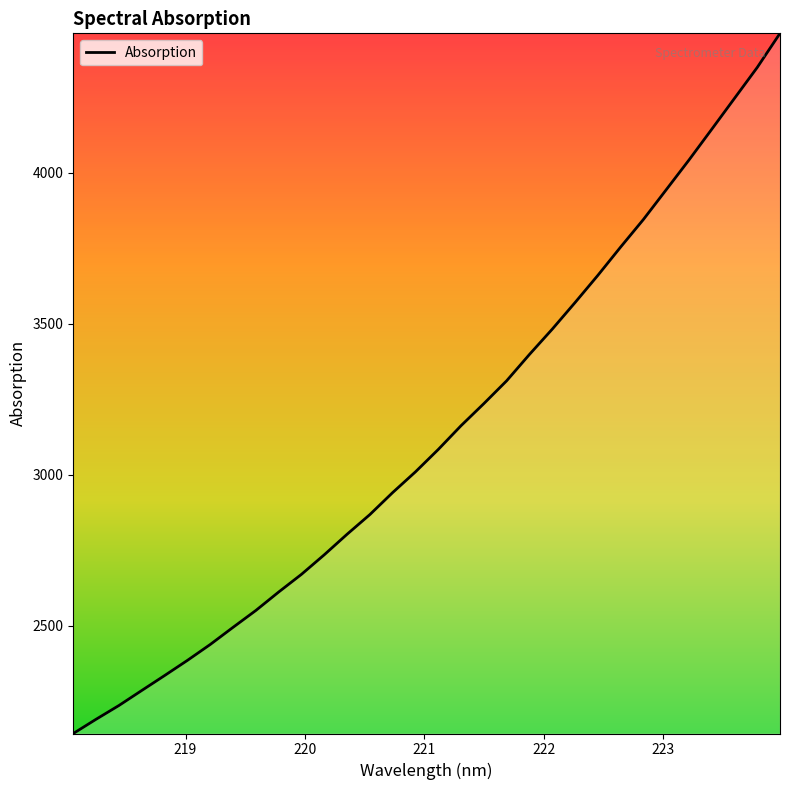

What is the smallest value displayed?

2144.0